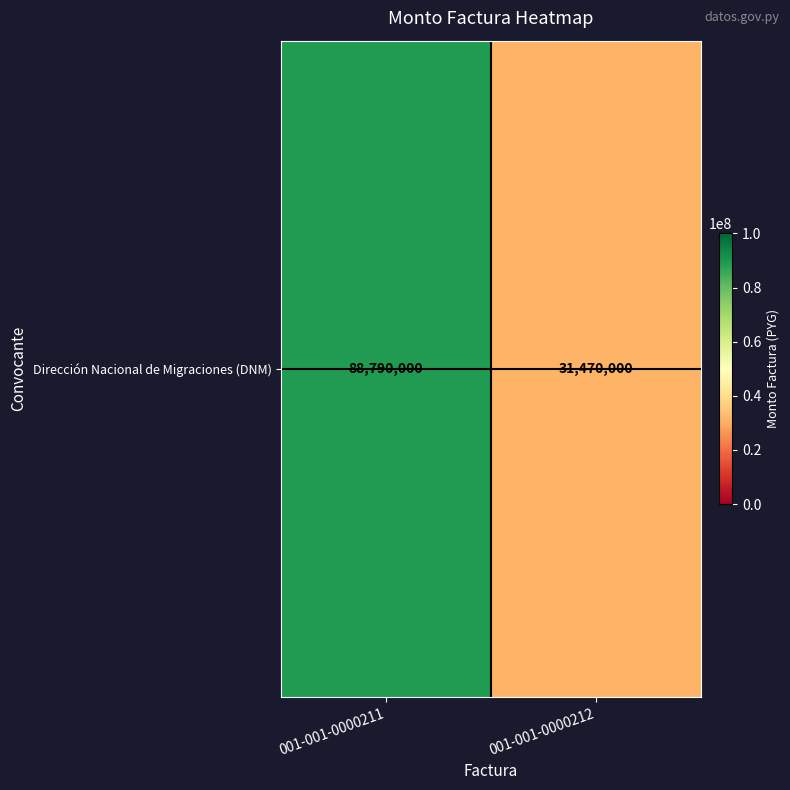

Between 001-001-0000211 and 001-001-0000212, which is larger?

001-001-0000211